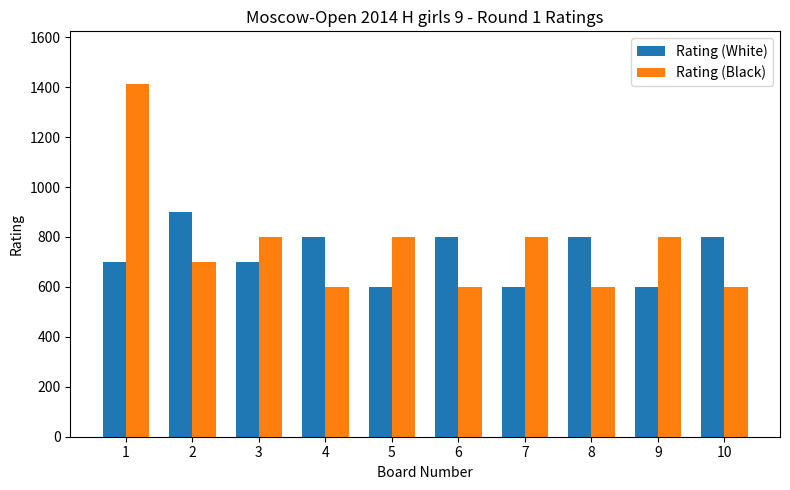

At which category is the sum across all series the highest?

1